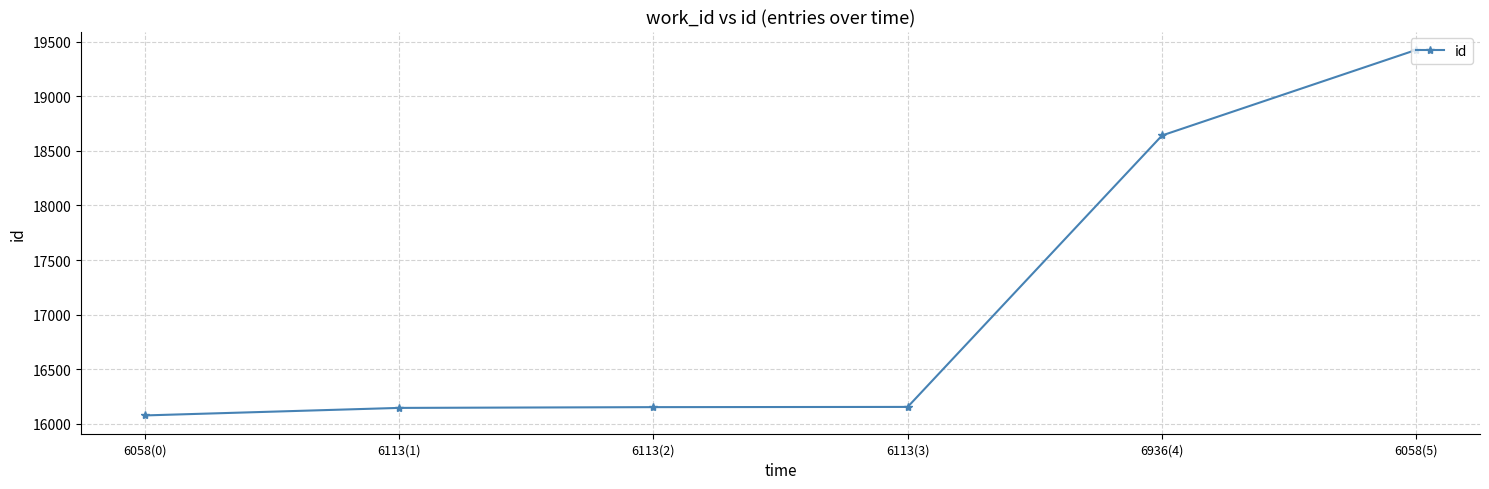

Where is the data nearest to the value 17751?

6936(4)